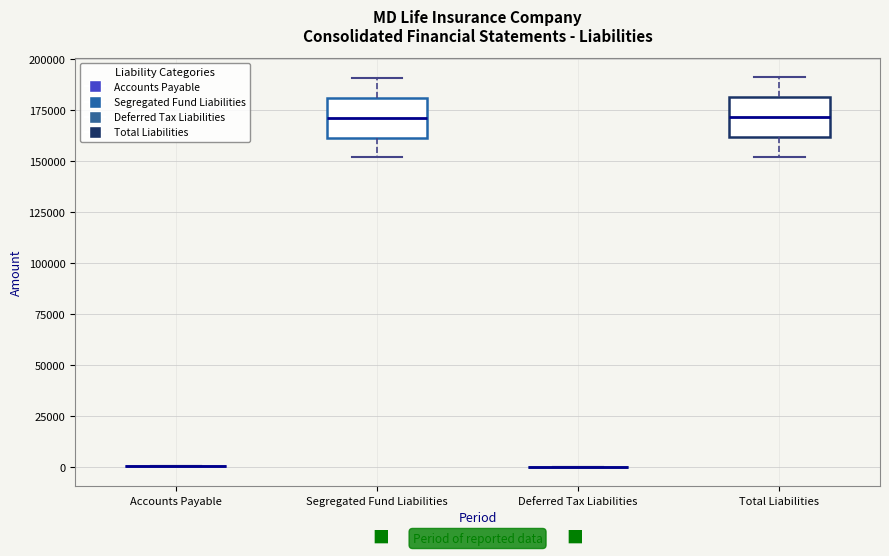

Reading left to right, read every box against the y-axis: the position of its median line, the range the box covers, and the ends of its whiskers. The values are not printed on the chart, so give them approximately, as read against the axis.

Accounts Payable: box collapsed to a line at 0, whiskers 0 to 0
Segregated Fund Liabilities: median 170000, box 160000 to 180000, whiskers 150000 to 190000
Deferred Tax Liabilities: box collapsed to a line at 0, whiskers 0 to 0
Total Liabilities: median 170000, box 160000 to 180000, whiskers 150000 to 190000